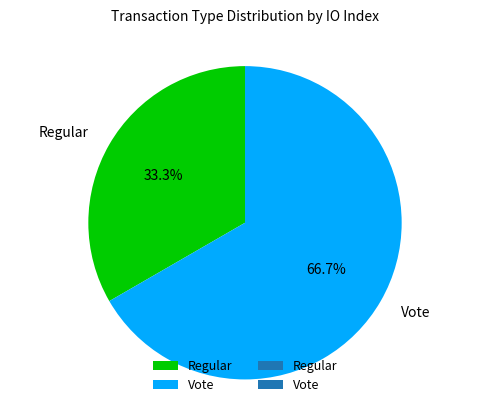

Is there any slice that represents more than half of the pie?

Yes